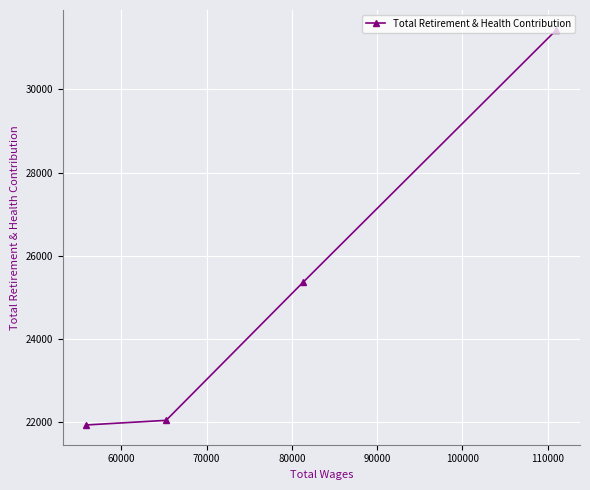

What is the average value?

25198